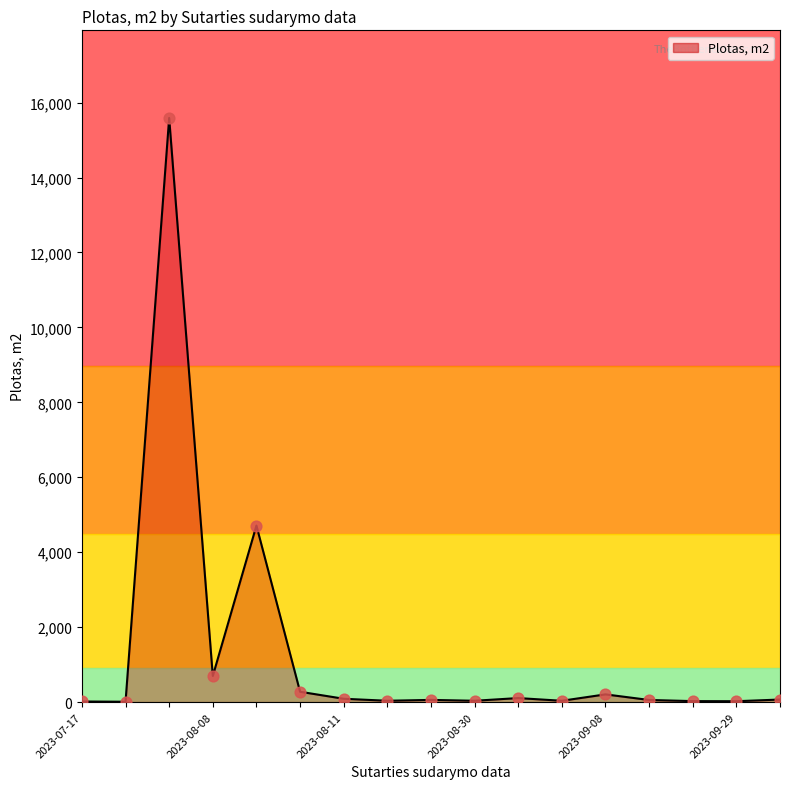

What is the difference between the maximum and minimum values?

15580.9